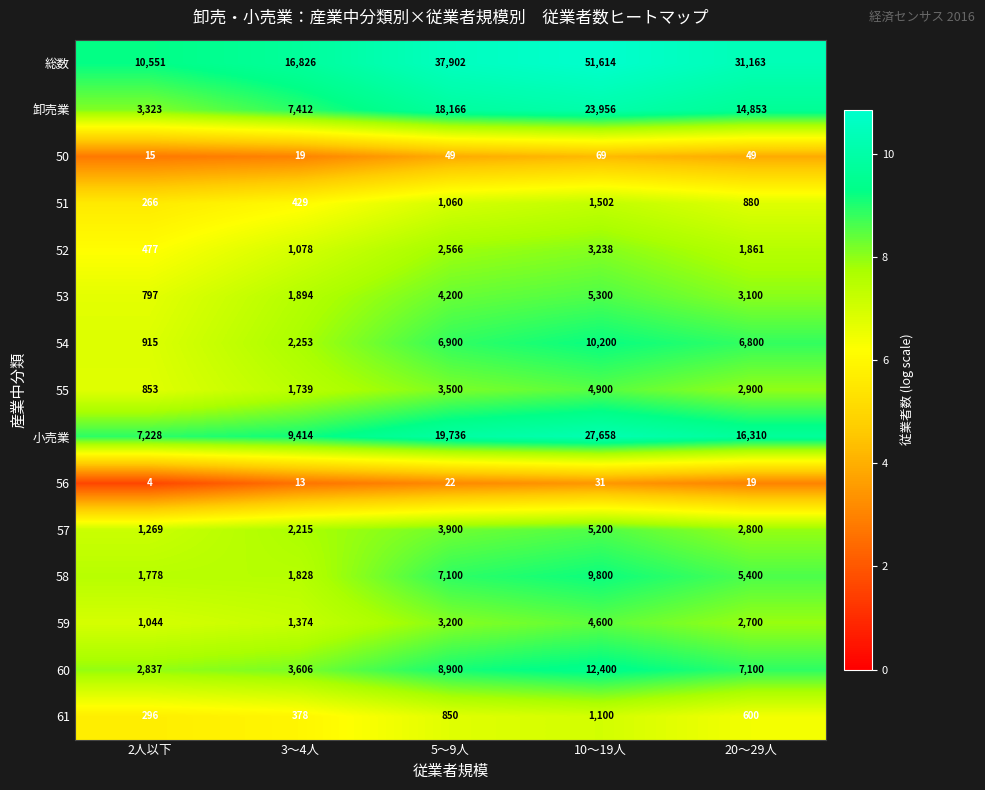

What is the spread (max minus min) of values at 20～29人?

31144